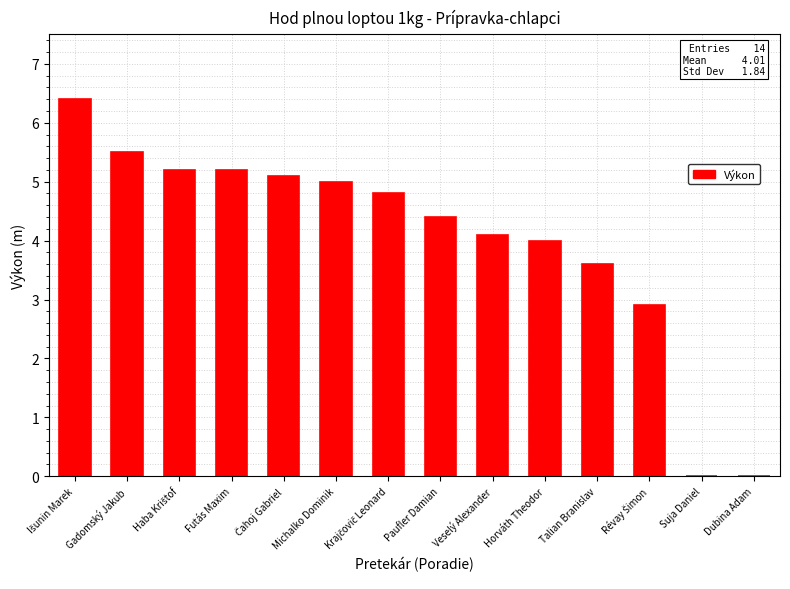

Between Talian Branislav and Veselý Alexander, which is larger?

Veselý Alexander